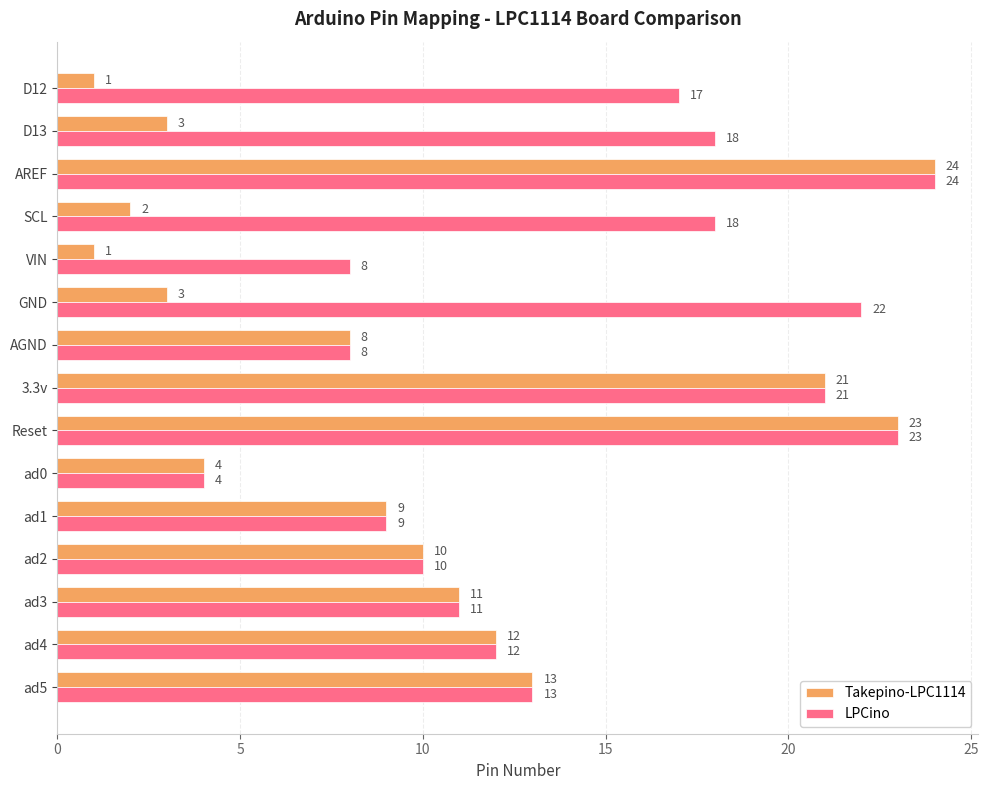

What is the greatest value displayed?

24